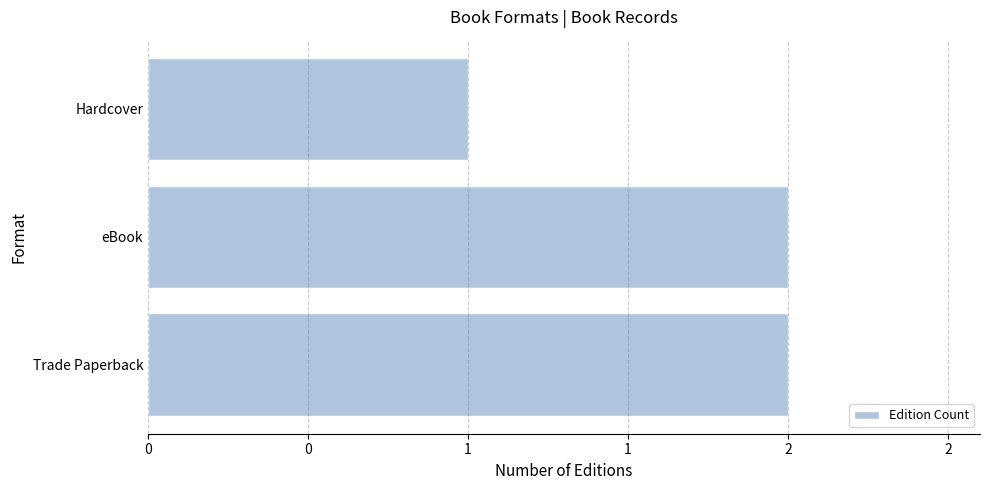

Count the number of data series in this chart.

1